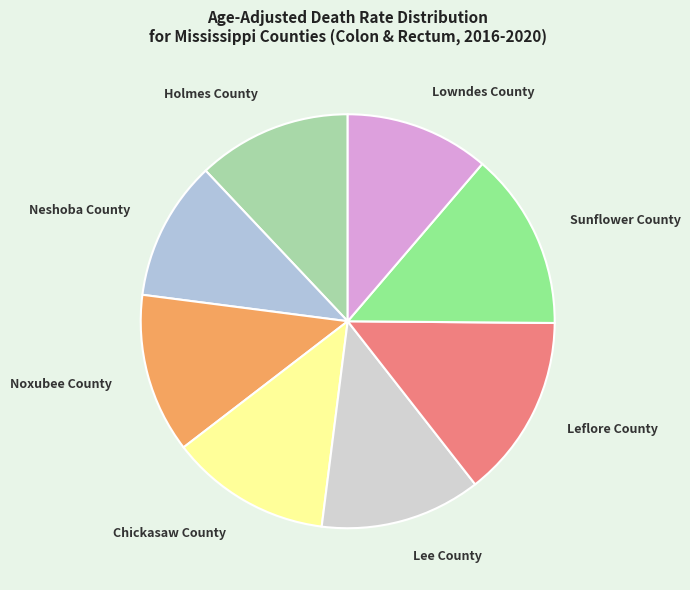

True or false: Lee County accounts for 23% of the total.

False